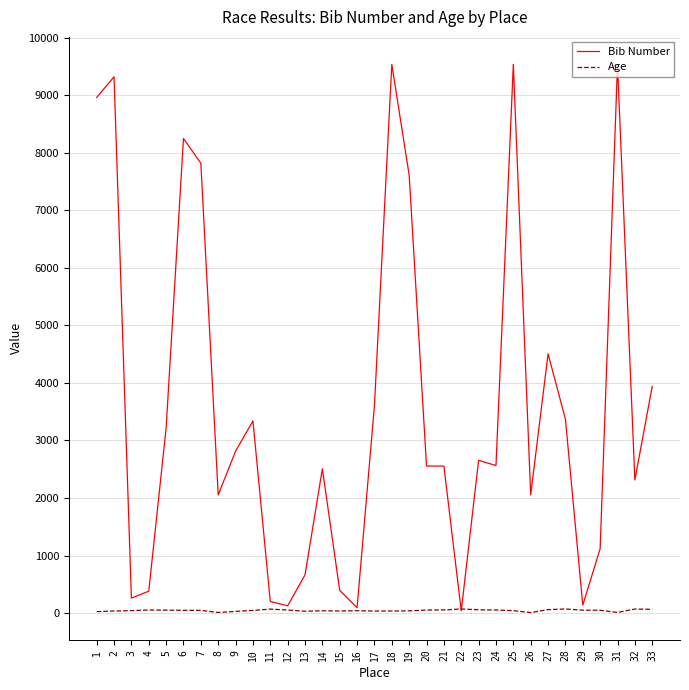

List the series in order of their peak value, lowest first.

Age, Bib Number